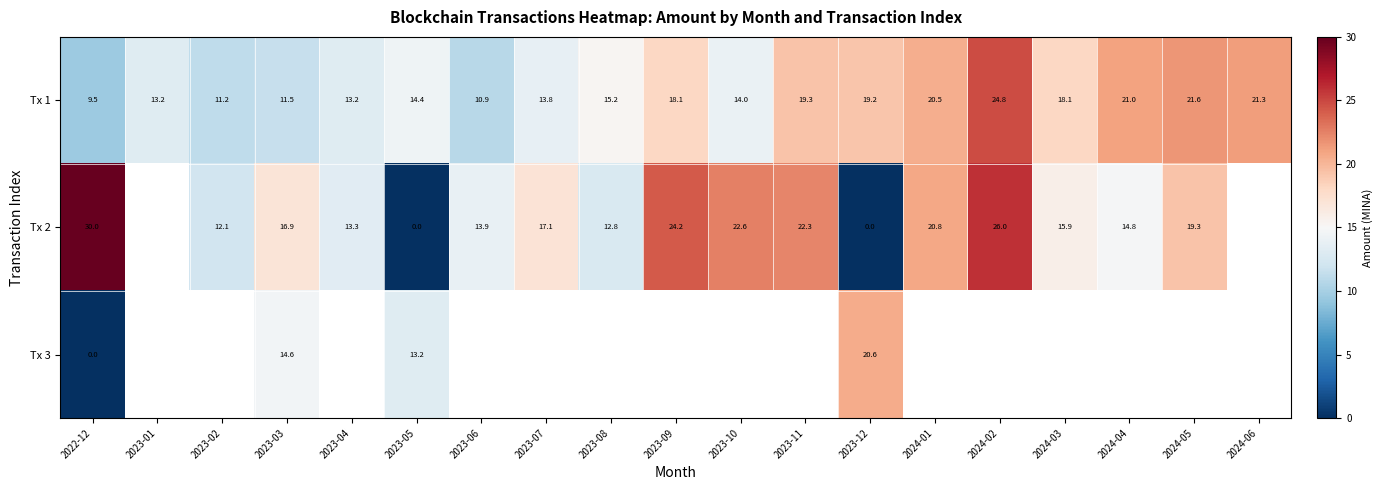

What is the spread (max minus min) of values at 2022-12?

30.0